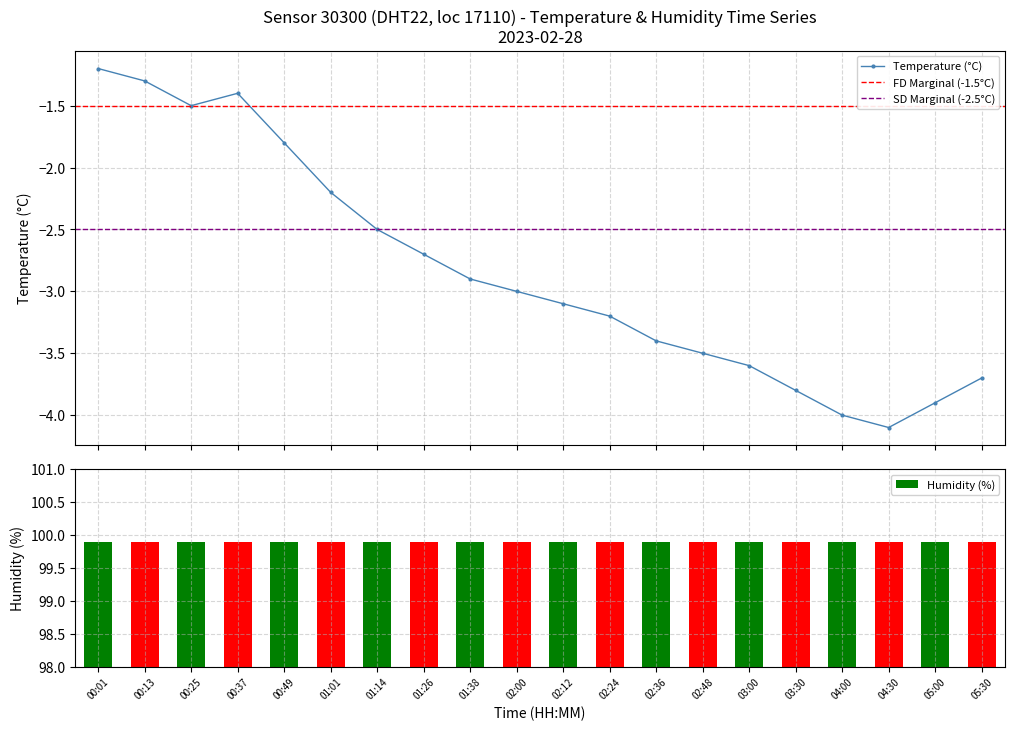

How many interior local valleys does the Temperature (°C) series have?

2